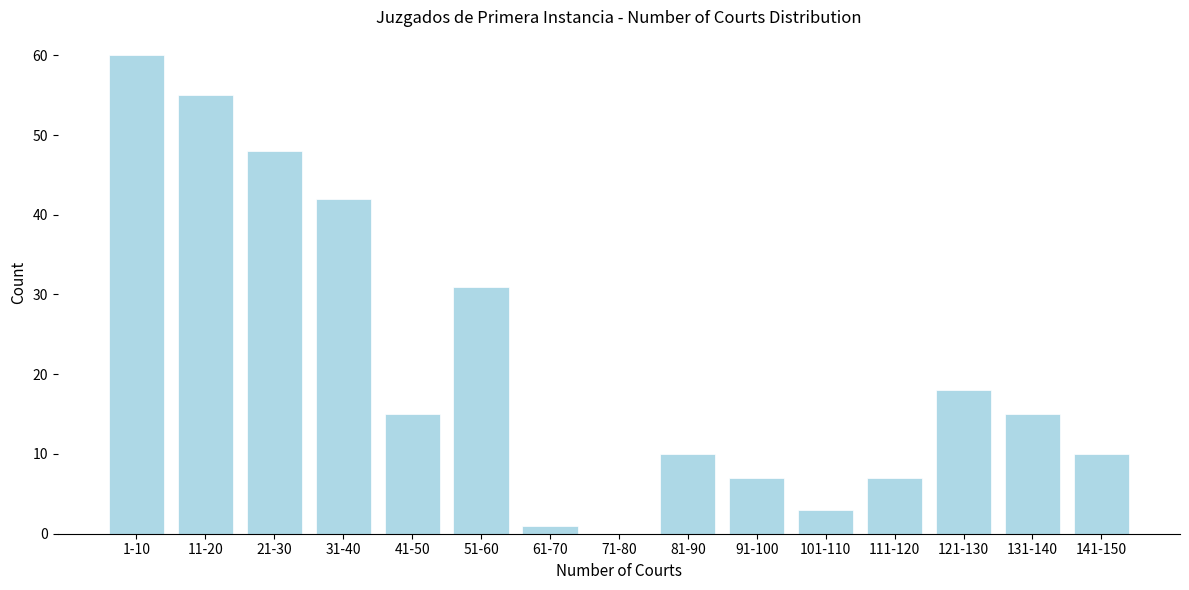

Reading left to right, list all the values displayed in this chart.

1-10=60	11-20=55	21-30=48	31-40=42	41-50=15	51-60=31	61-70=1	71-80=0	81-90=10	91-100=7	101-110=3	111-120=7	121-130=18	131-140=15	141-150=10